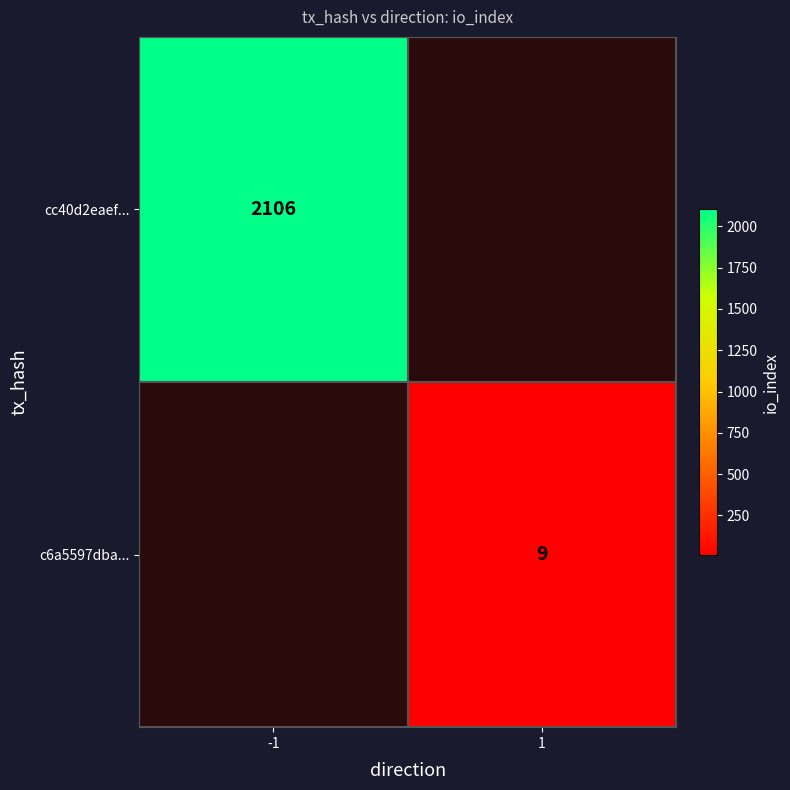

Is it true that c6a5597dba... equals 4.4 at 1?

False